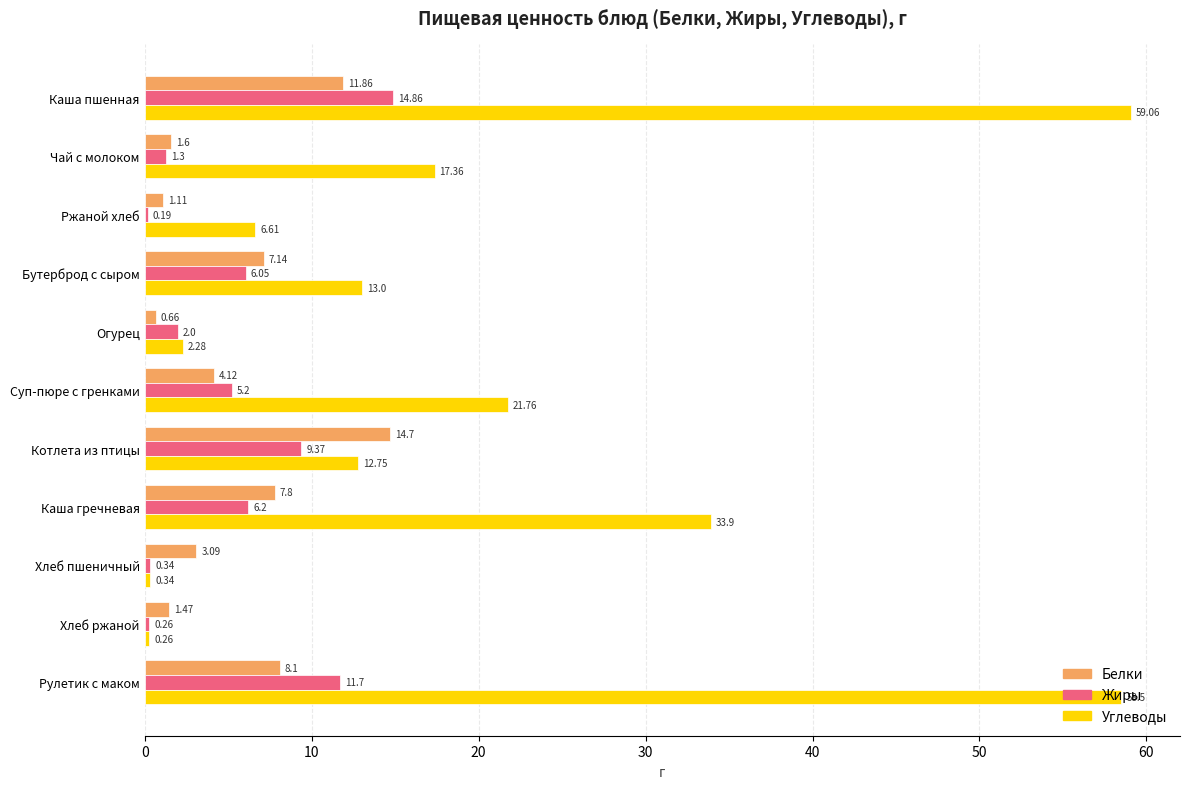

Where is Жиры nearest to the value 7?

Каша гречневая